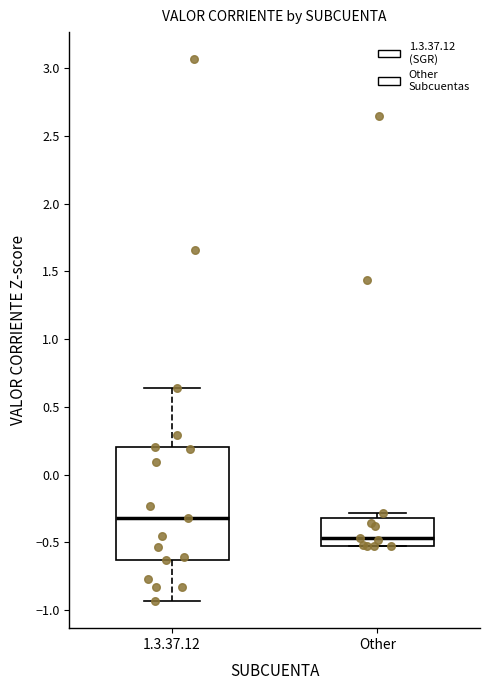

Reading left to right, transcribe this box plot: for each box, give where its median line is, the range the box spans, and where its two whiskers end, as read against the y-axis. The values are not printed on the chart, so give them approximately, as read against the axis.

1.3.37.12: median -0.30, box -0.65 to 0.20, whiskers -0.95 to 0.65
Other: median -0.45, box -0.55 to -0.30, whiskers -0.55 to -0.30 (just above the box's upper edge)